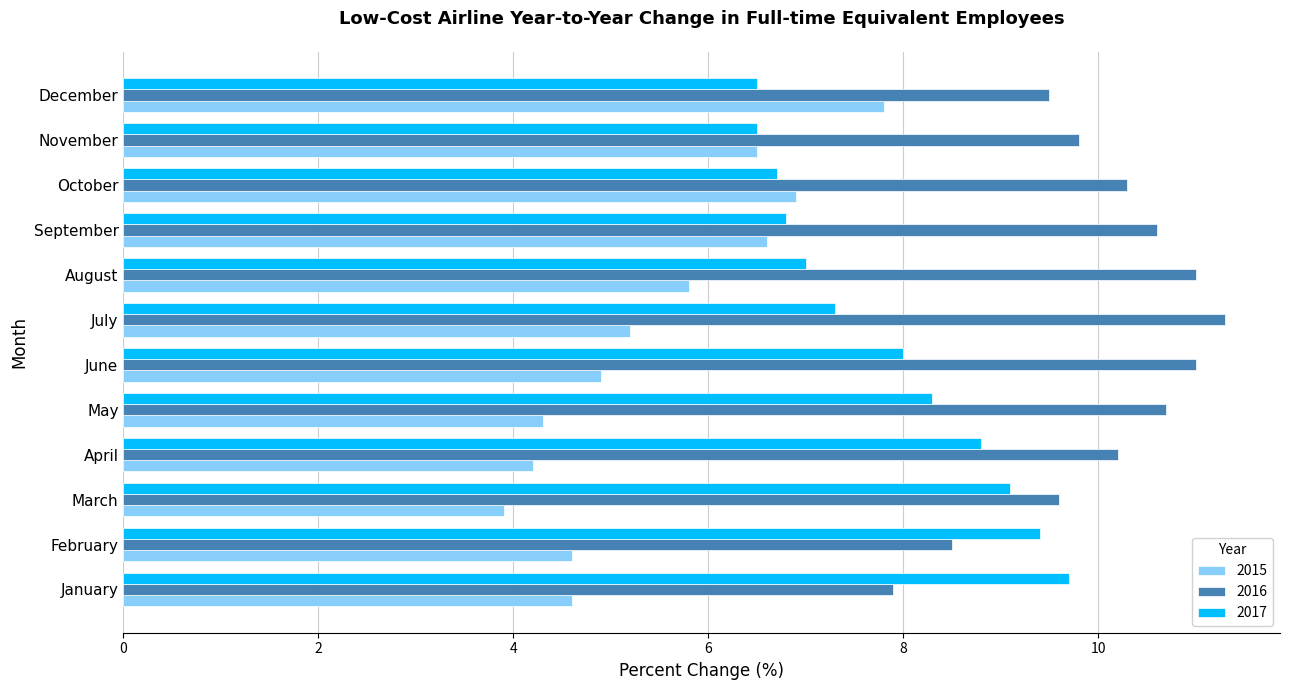

What value does the 2016 series have at March?

9.6